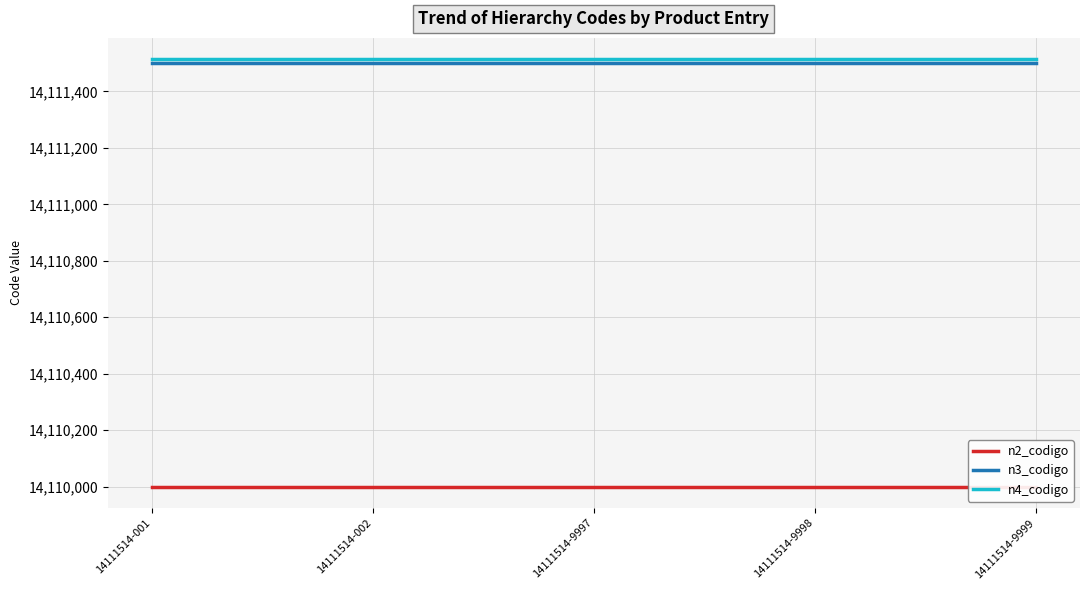

What is the approximate value of n2_codigo at 14111514-9997?

14110000